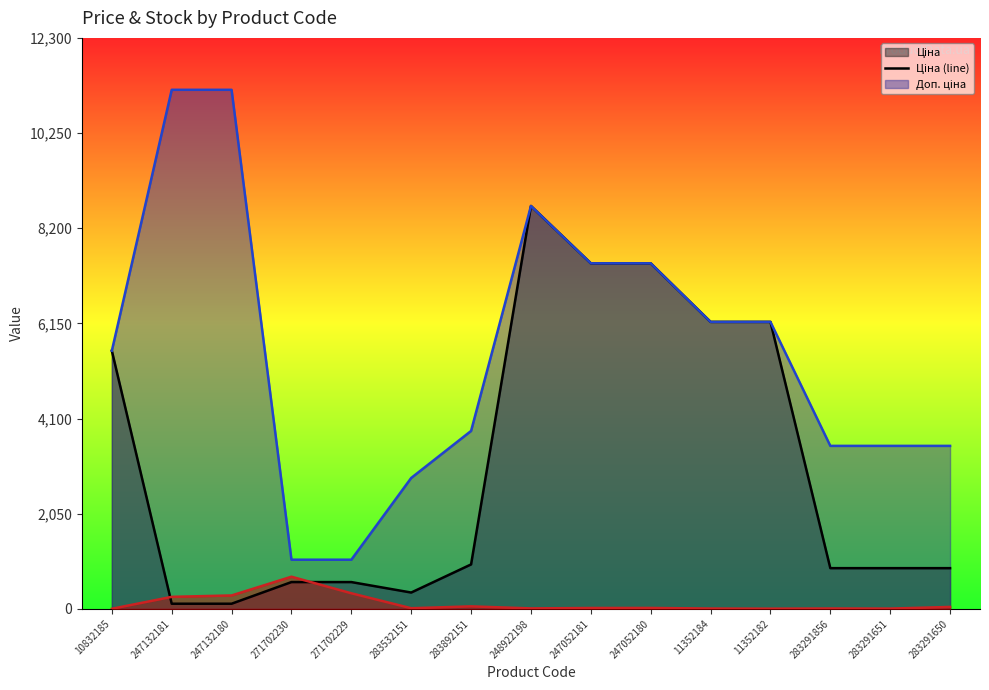

Which label corresponds to the smallest value in the chart?

10832185